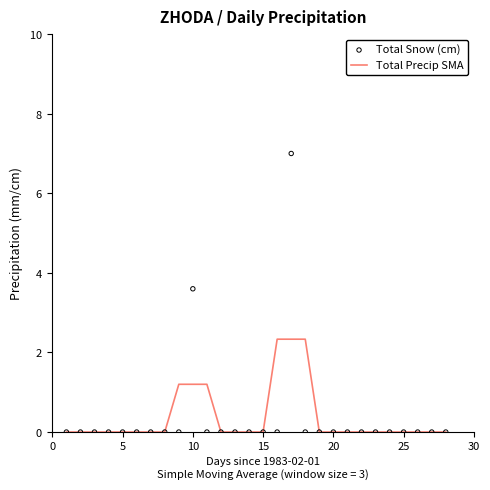

Which series has the largest Y range (max minus min)?

Total Snow (cm)